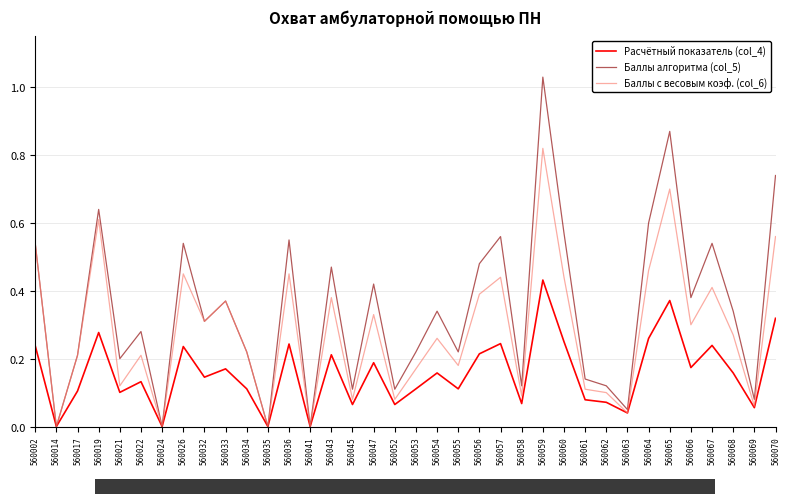

Which series has the widest spread of values?

Баллы алгоритма (col_5)